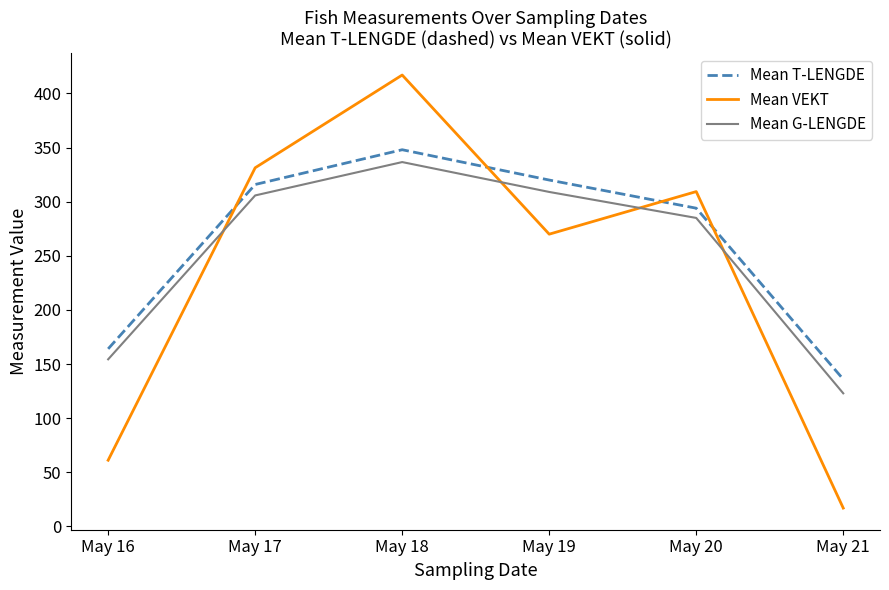

Reading left to right, what are all the values shown in this chart?

Mean T-LENGDE: 164.1	315.9	348.0	320.0	294.0	136.0
Mean VEKT: 61.2	331.3	417.0	270.0	309.3	17.0
Mean G-LENGDE: 154.4	305.8	336.6	309.0	285.0	123.0